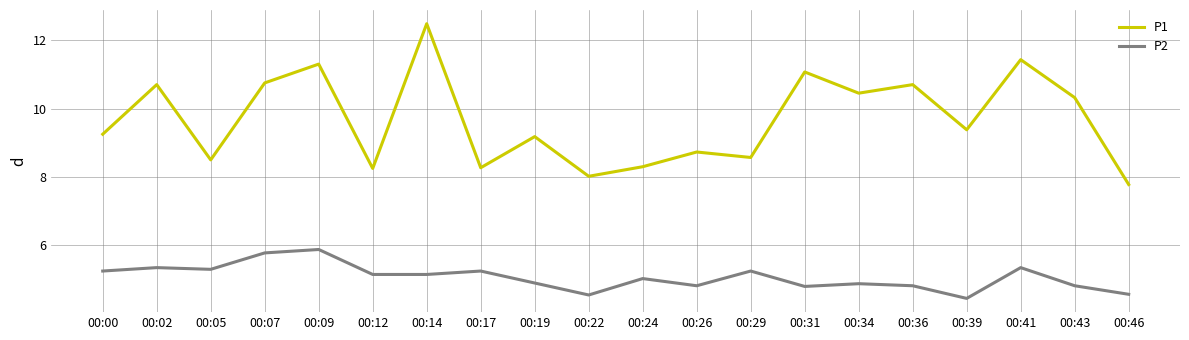

The P2 series shows 8.0 at 00:14. True or false?

False